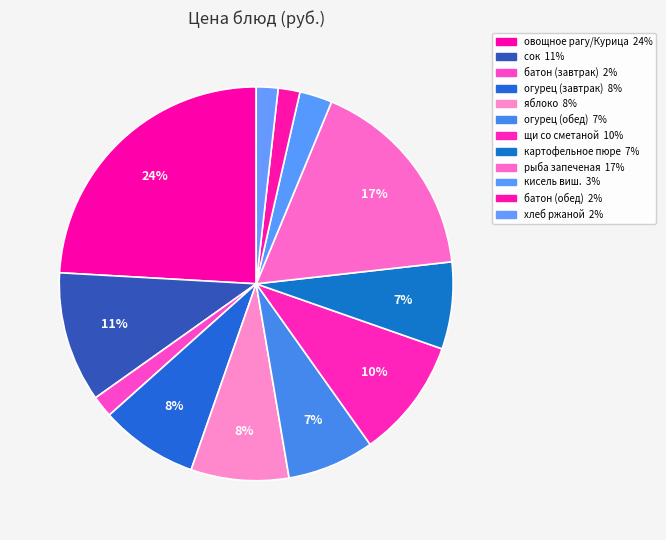

Rank the categories by value from lowest to highest.

батон (завтрак), батон (обед), хлеб ржаной, кисель виш., огурец (обед), картофельное пюре, огурец (завтрак), яблоко, щи со сметаной, сок, рыба запеченая, овощное рагу/Курица